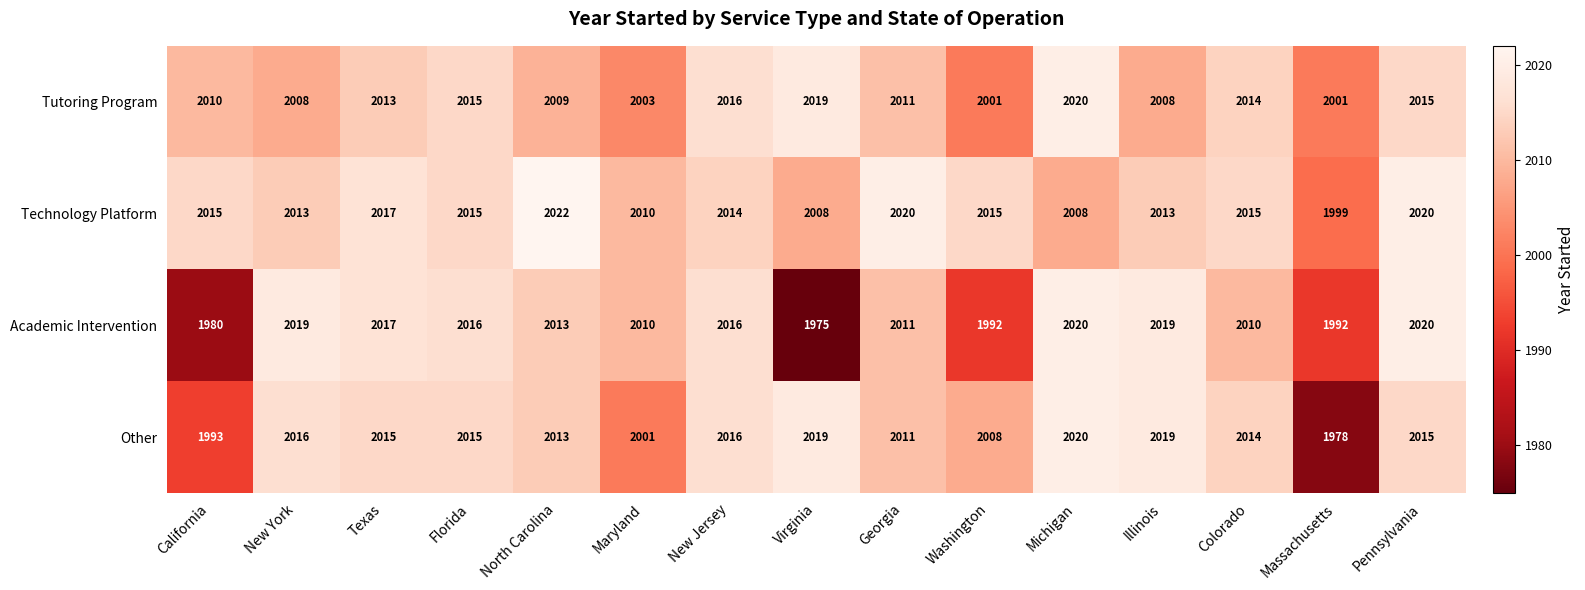

What is the average value of the Academic Intervention series?

2007